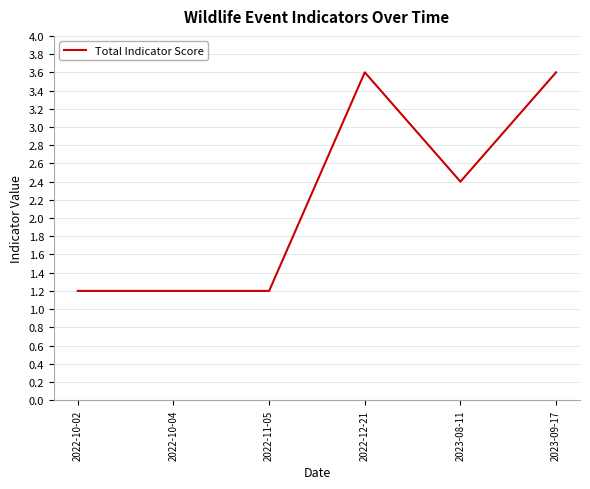

Reading right to left, transcribe all the data shown in this chart.

2023-09-17=3.6	2023-08-11=2.4	2022-12-21=3.6	2022-11-05=1.2	2022-10-04=1.2	2022-10-02=1.2